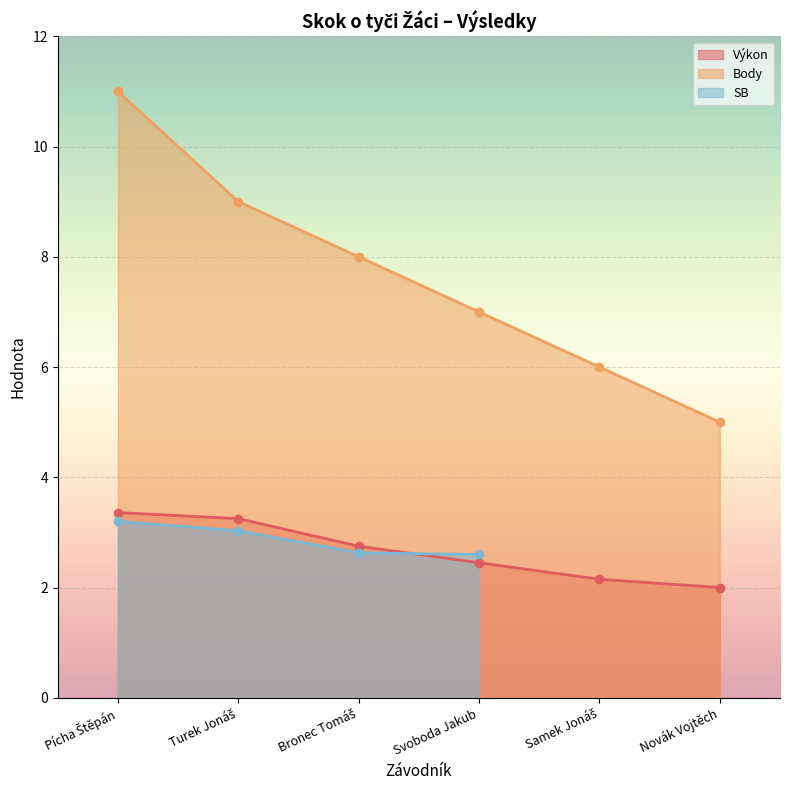

True or false: Body and Výkon intersect in this chart.

False